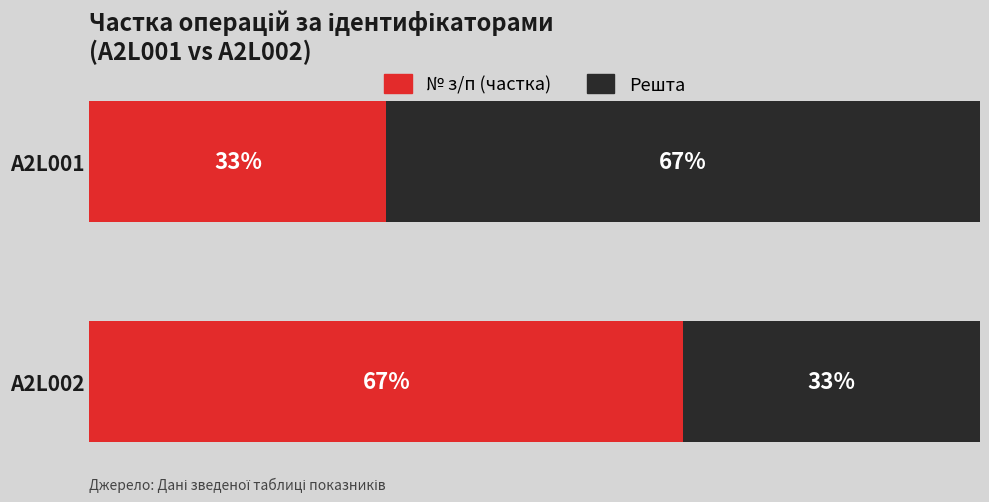

Where is № з/п (частка) nearest to the value 49?

A2L001